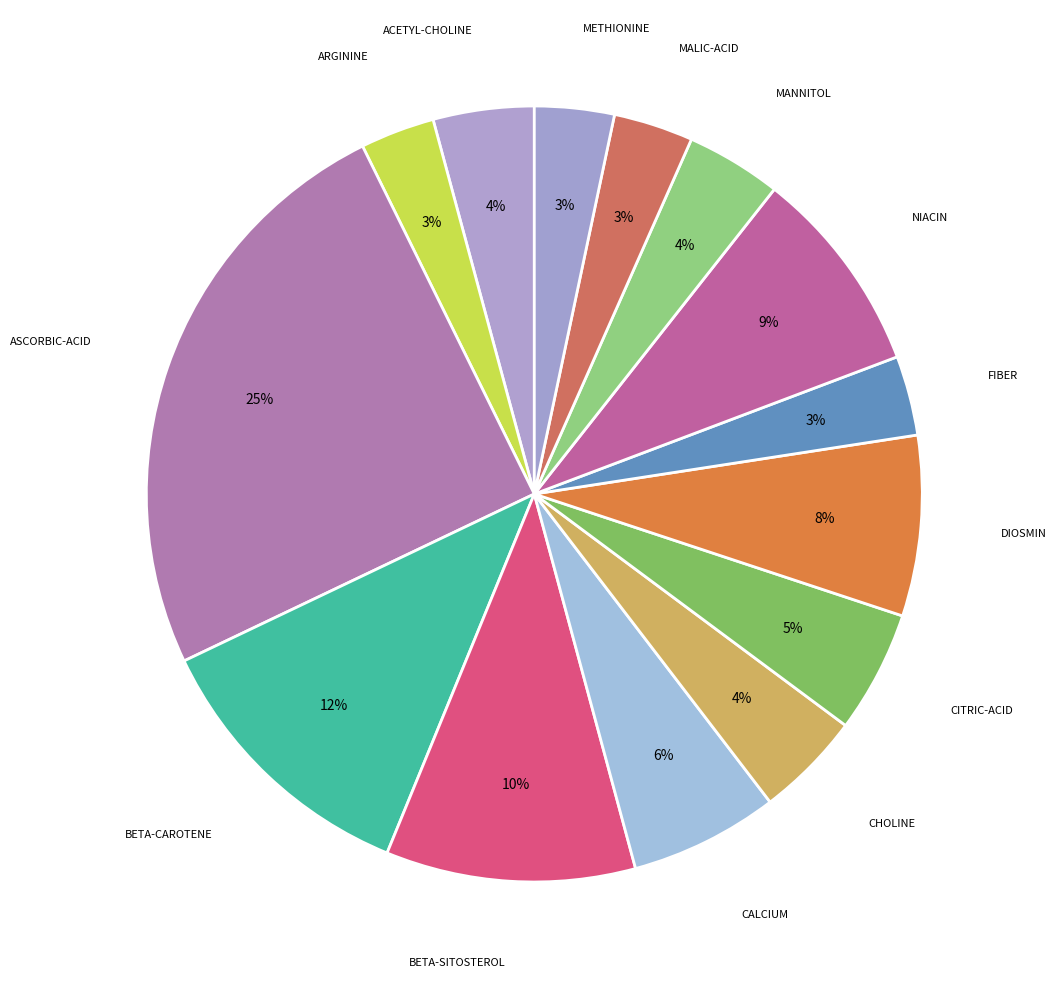

Is there a majority slice in this chart?

No